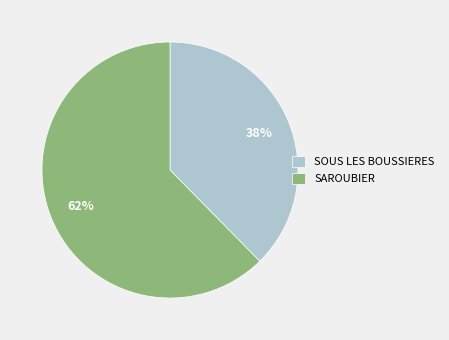

The SOUS LES BOUSSIERES slice represents 43% of the pie. True or false?

False